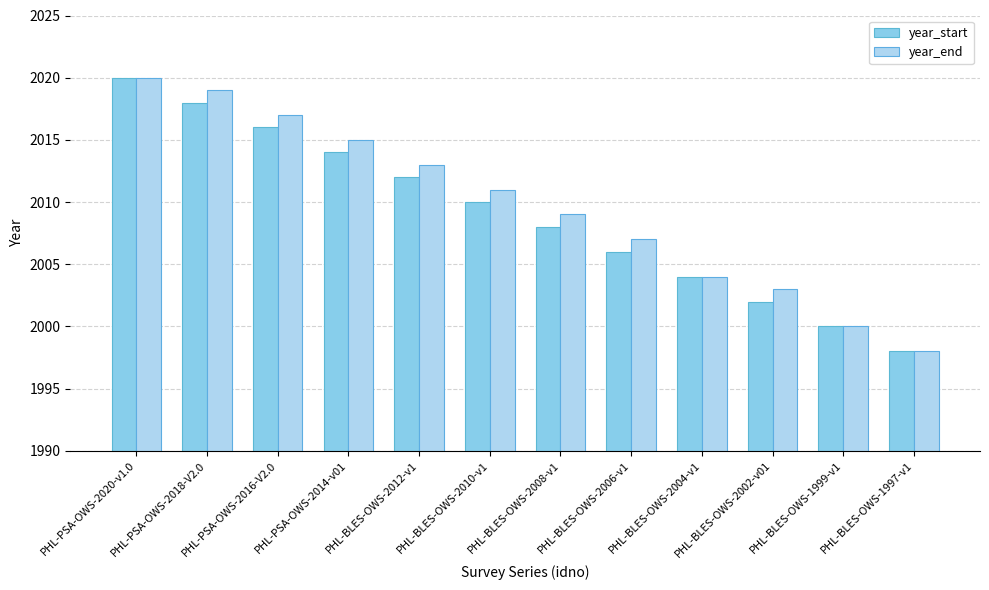

Reading left to right, transcribe all the data shown in this chart.

year_start: PHL-PSA-OWS-2020-v1.0=2020	PHL-PSA-OWS-2018-V2.0=2018	PHL-PSA-OWS-2016-V2.0=2016	PHL-PSA-OWS-2014-v01=2014	PHL-BLES-OWS-2012-v1=2012	PHL-BLES-OWS-2010-v1=2010	PHL-BLES-OWS-2008-v1=2008	PHL-BLES-OWS-2006-v1=2006	PHL-BLES-OWS-2004-v1=2004	PHL-BLES-OWS-2002-v01=2002	PHL-BLES-OWS-1999-v1=2000	PHL-BLES-OWS-1997-v1=1998
year_end: PHL-PSA-OWS-2020-v1.0=2020	PHL-PSA-OWS-2018-V2.0=2019	PHL-PSA-OWS-2016-V2.0=2017	PHL-PSA-OWS-2014-v01=2015	PHL-BLES-OWS-2012-v1=2013	PHL-BLES-OWS-2010-v1=2011	PHL-BLES-OWS-2008-v1=2009	PHL-BLES-OWS-2006-v1=2007	PHL-BLES-OWS-2004-v1=2004	PHL-BLES-OWS-2002-v01=2003	PHL-BLES-OWS-1999-v1=2000	PHL-BLES-OWS-1997-v1=1998